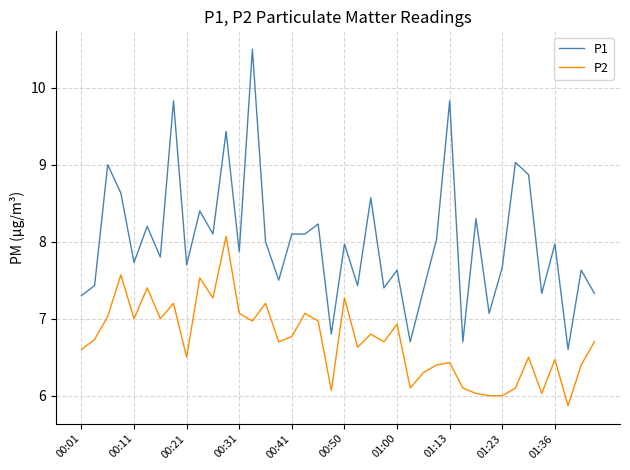

Is this an area chart (filled region under the line)?

No